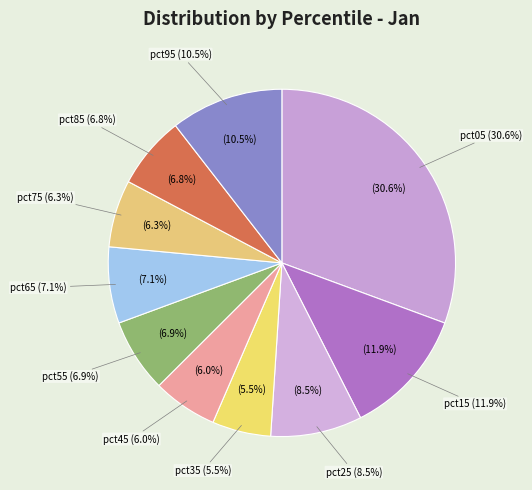

Is the sum of pct25 and pct55 greater than half?

No